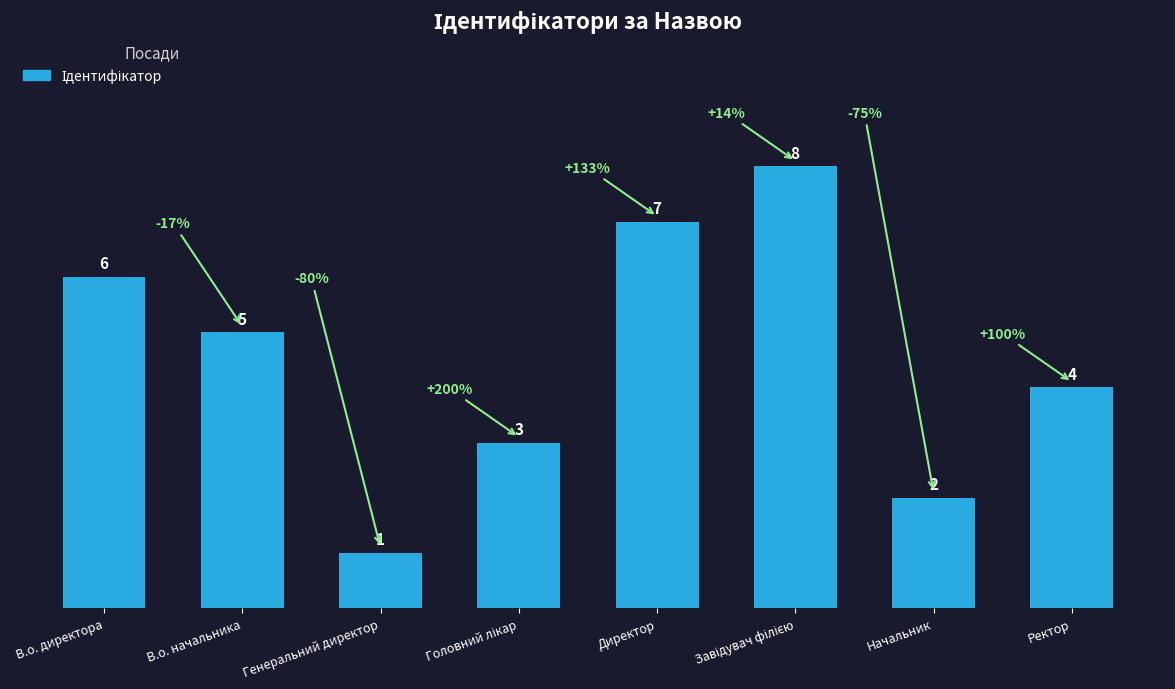

What position from the right is Директор?

4